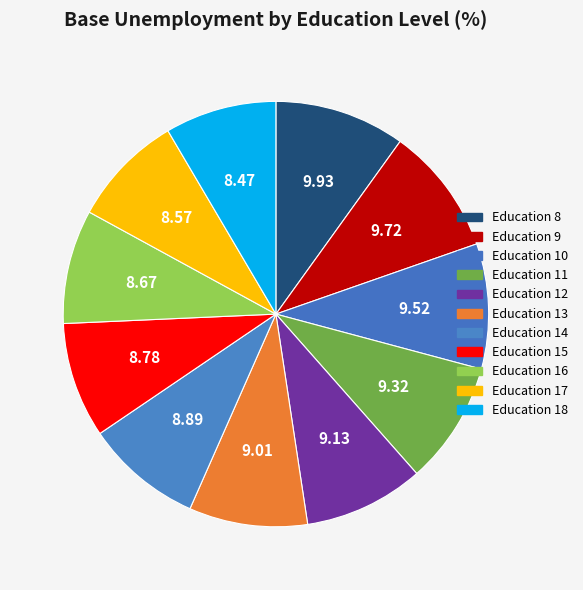

Count the number of slices in the pie.

11